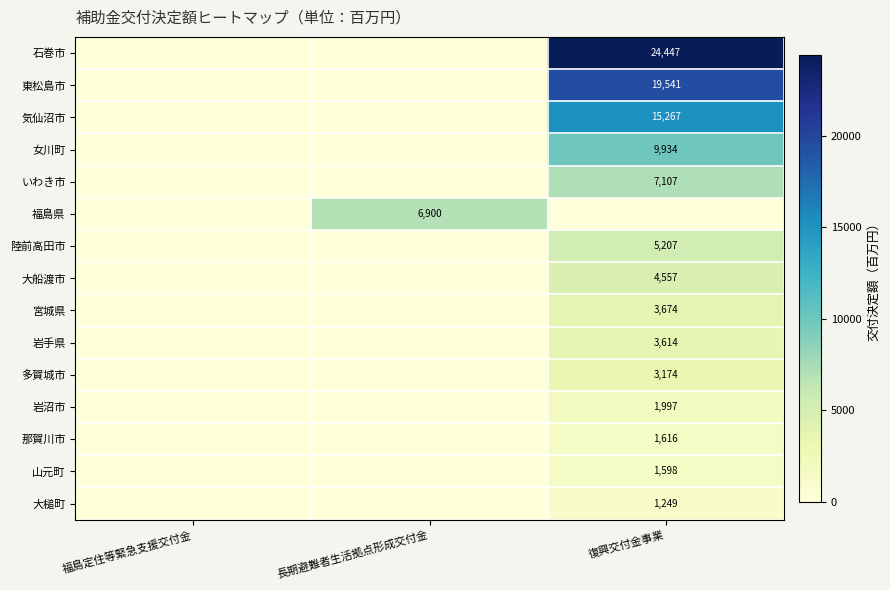

What is the spread (max minus min) of values at 長期避難者生活拠点形成交付金?

6900